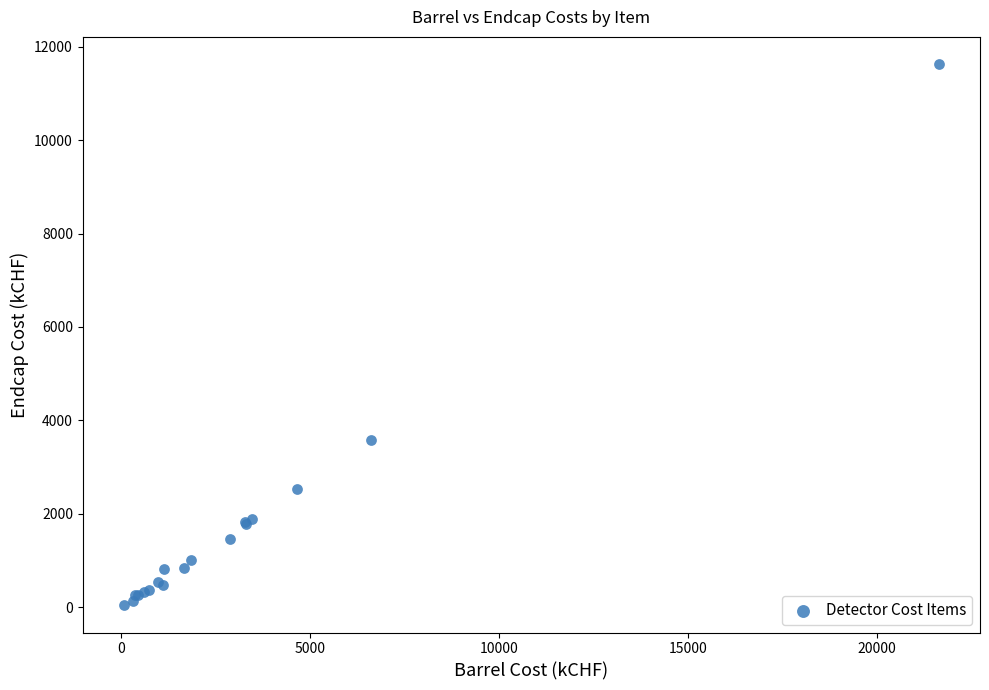

What Y value in the scatter plot is closest to 5833?

3587.9